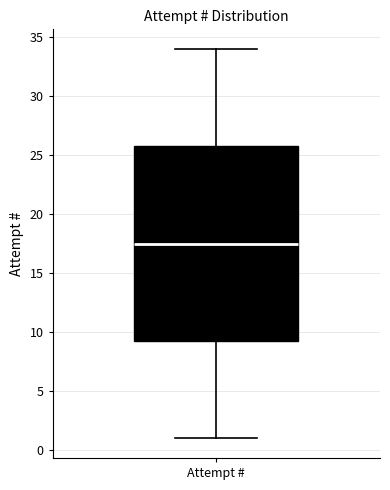

Transcribe this box plot: give where the median line is, the range the box spans, and where the two whiskers end, as read against the y-axis. The values are not printed on the chart, so give them approximately, as read against the axis.

median 17.5, box 9.5 to 26.0, whiskers 1.0 to 34.0